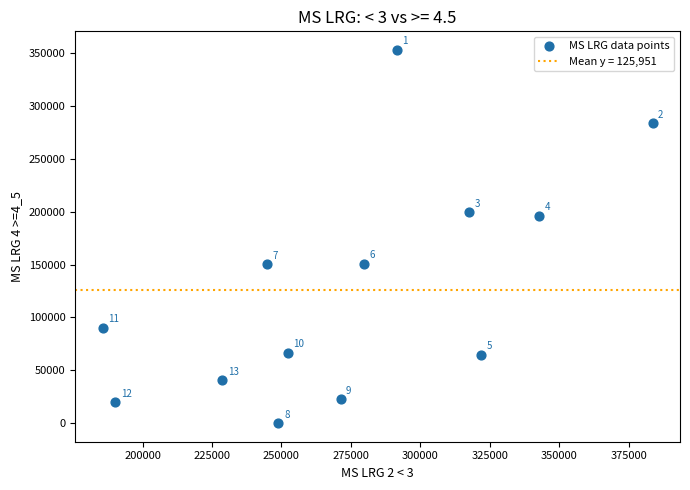

What is the range of Y values (max minus min)?

352997